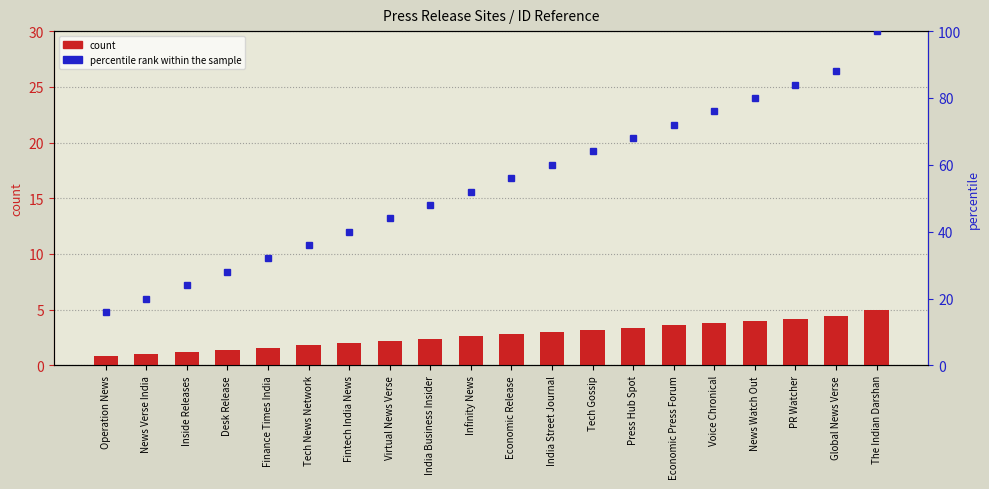

Which has a higher value, Economic Release or Infinity News?

Economic Release